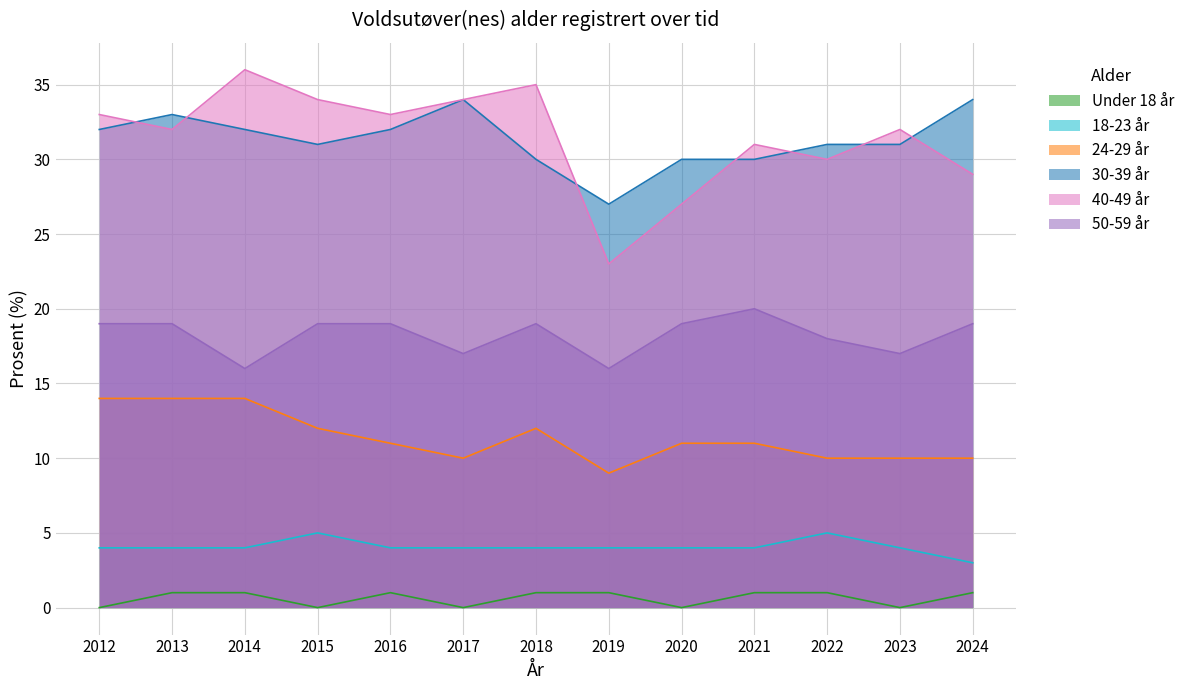

Rank the series by their maximum value, from lowest to highest.

Under 18 år, 18-23 år, 24-29 år, 50-59 år, 30-39 år, 40-49 år